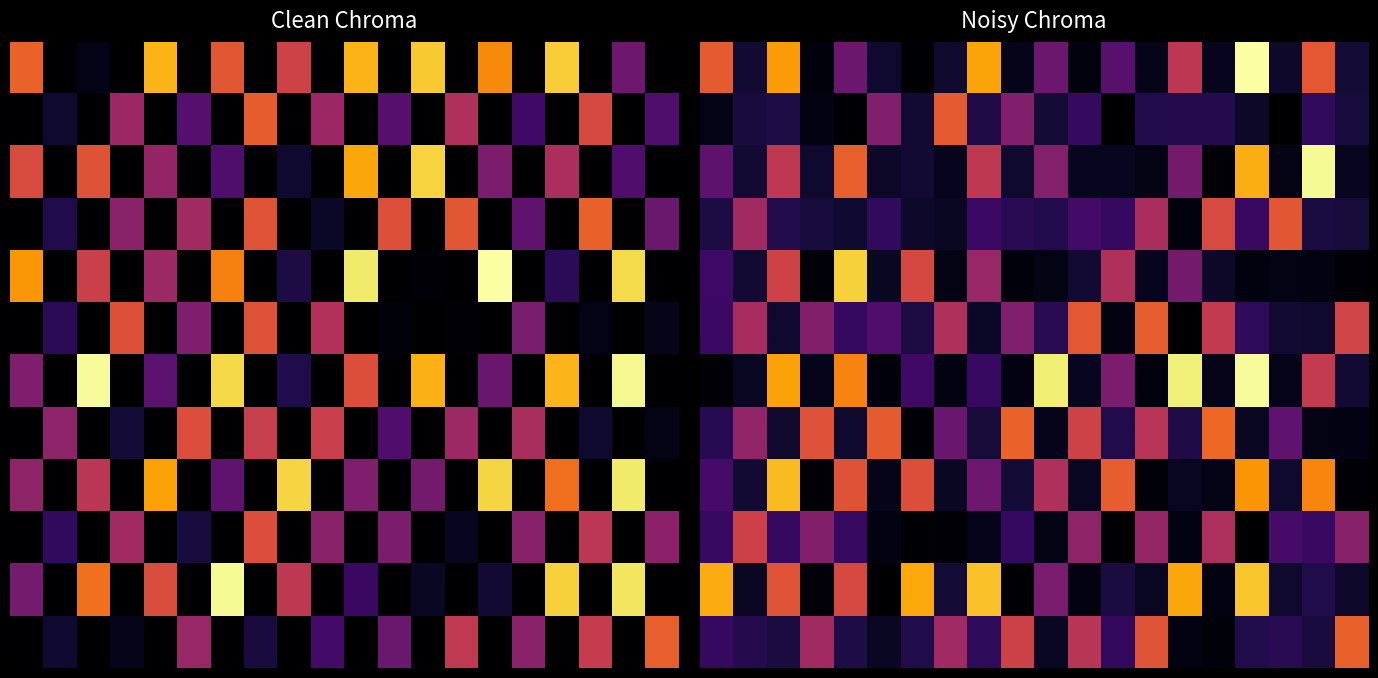

At how many categories does at least one series exceed 0?

20